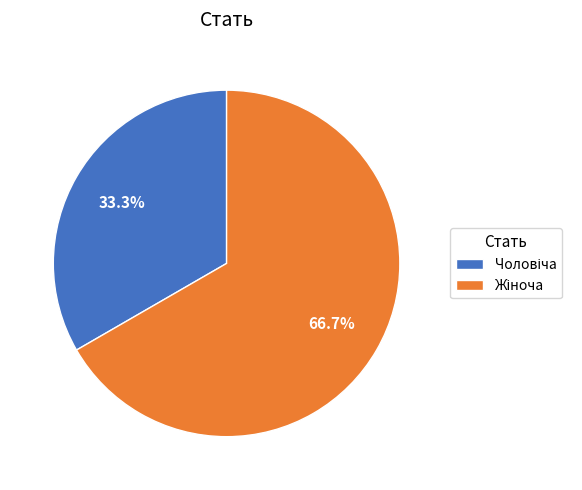

Is there any slice that represents more than half of the pie?

Yes